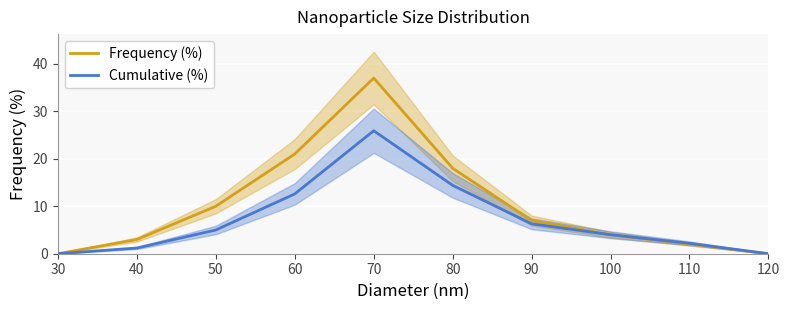

What are all the series names shown in the legend?

Frequency (%), Cumulative (%)